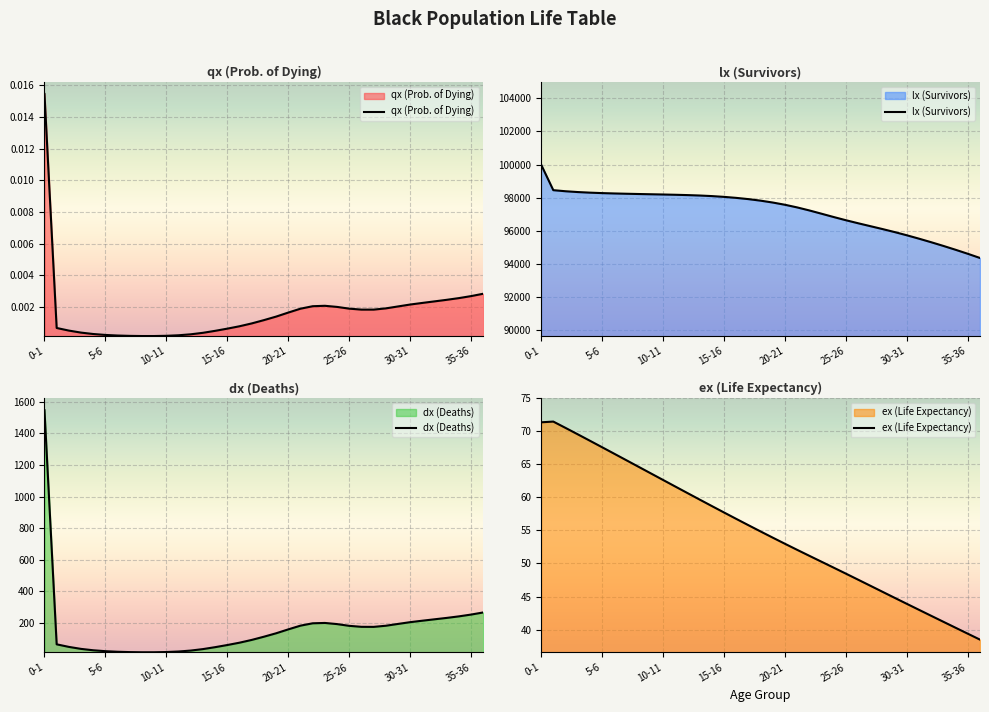

True or false: ex (Life Expectancy) and qx (Prob. of Dying) cross at least once.

False